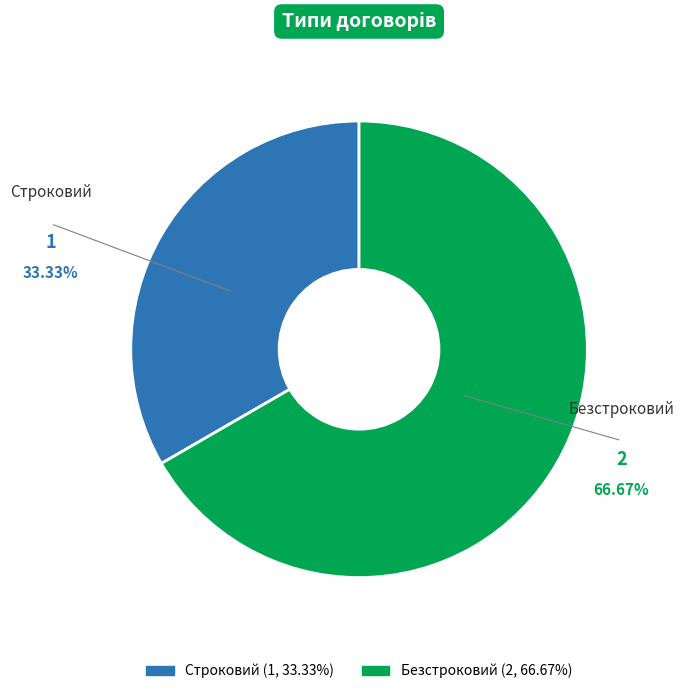

What is the ratio of the value at Строковий to the value at Безстроковий?

0.5